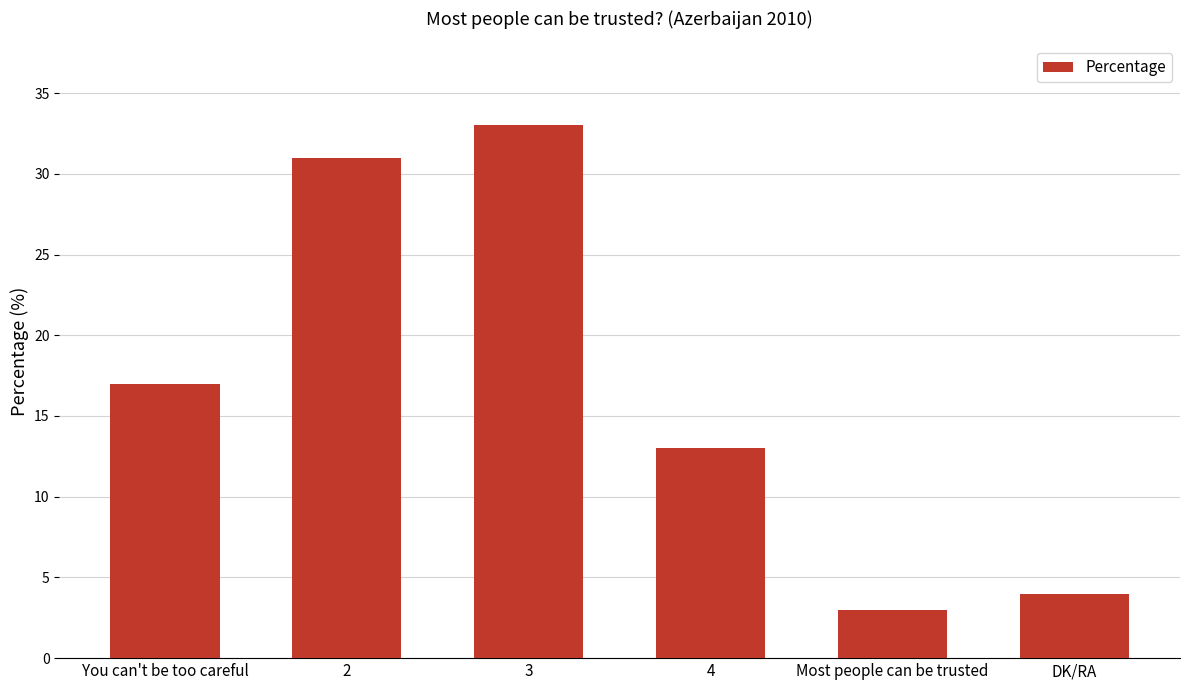

What is the minimum value shown in the chart?

3